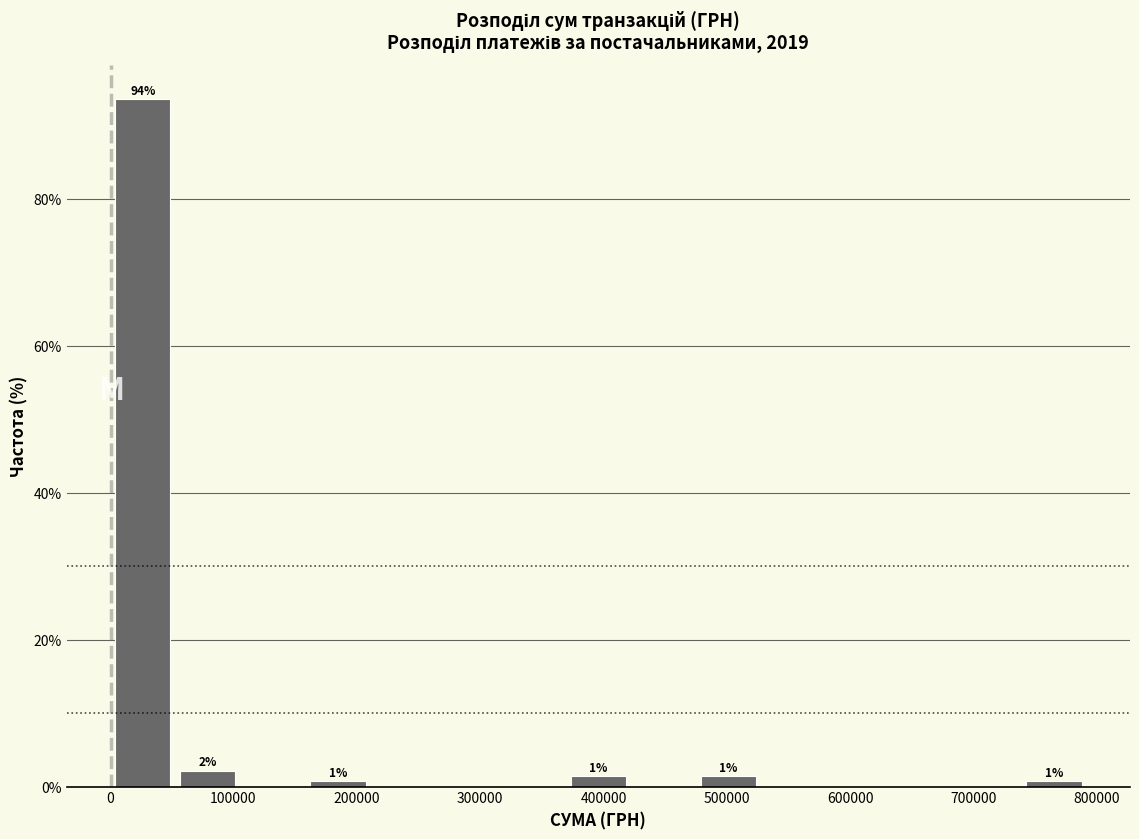

Over which range of the x-axis is the bar tallest?

0 to 50000